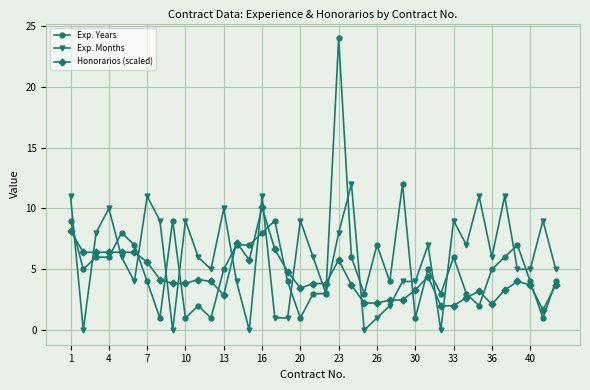

List the series in order of their peak value, lowest first.

Honorarios (scaled), Exp. Months, Exp. Years